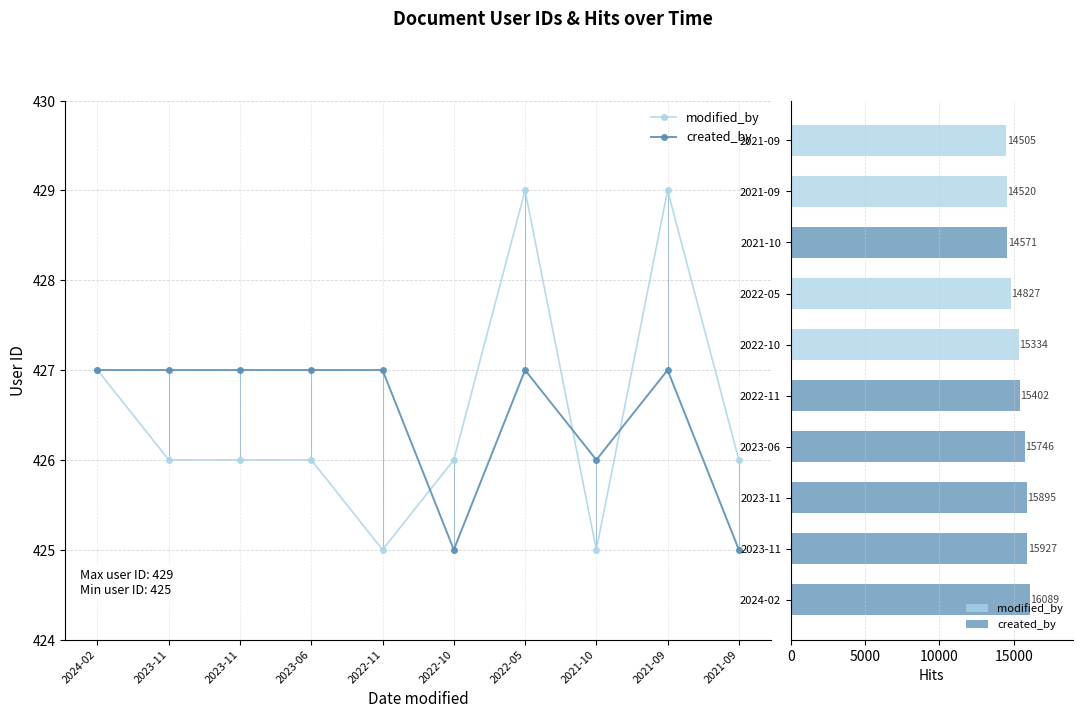

Which label corresponds to the largest value in the chart?

2022-05